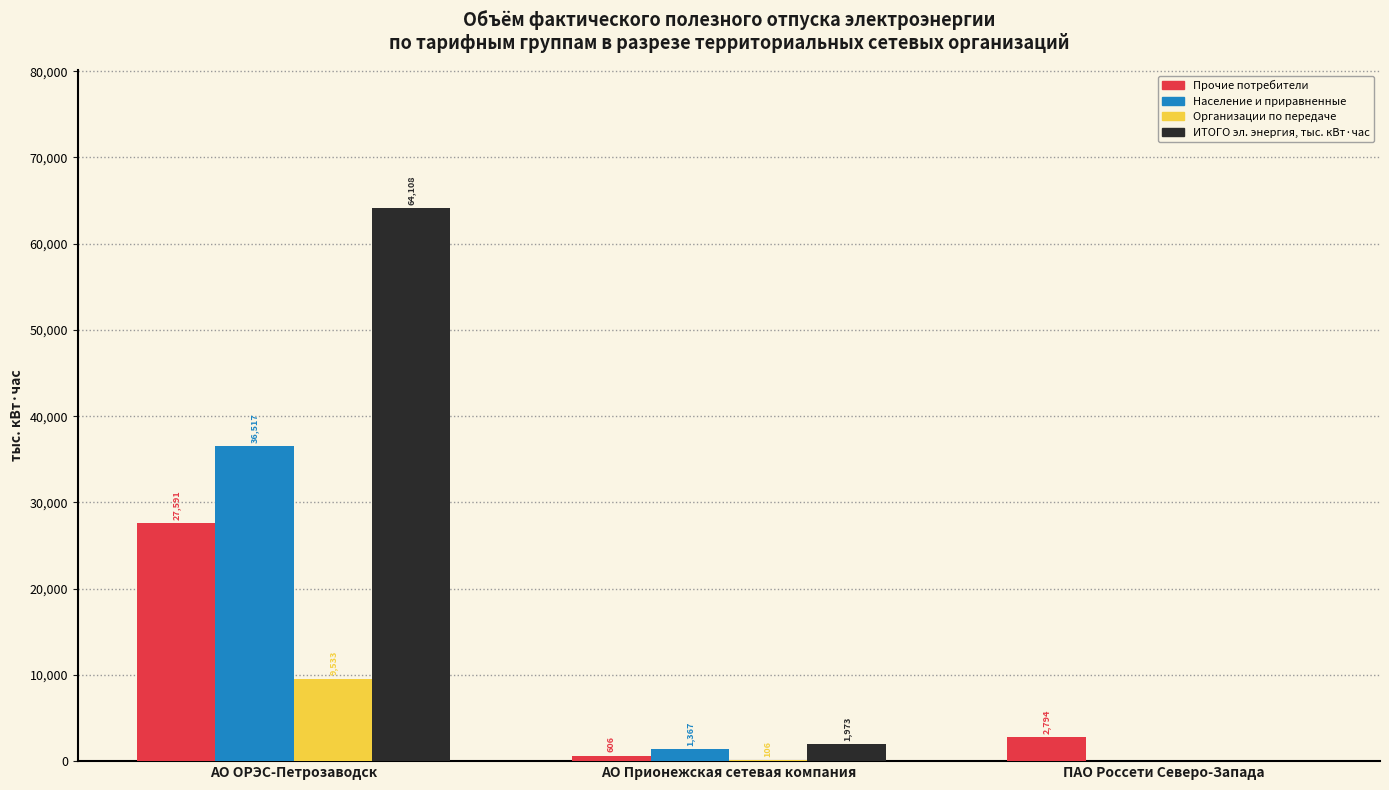

What is the difference between the Население и приравненные values at АО ОРЭС-Петрозаводск and ПАО Россети Северо-Запада?

36517.1